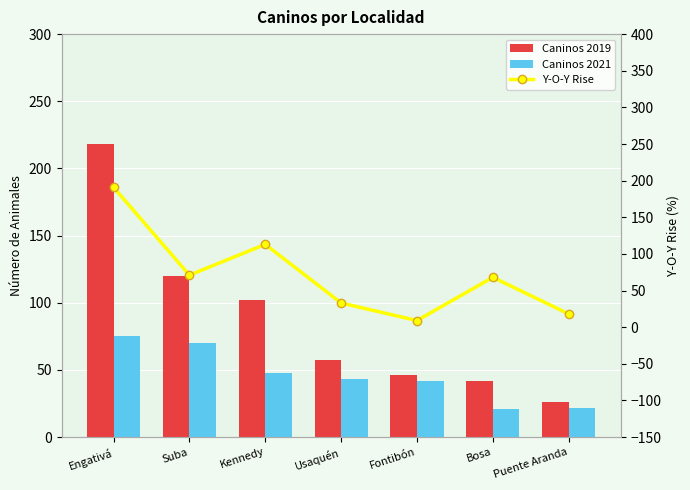

At how many categories does at least one series exceed 188?

1